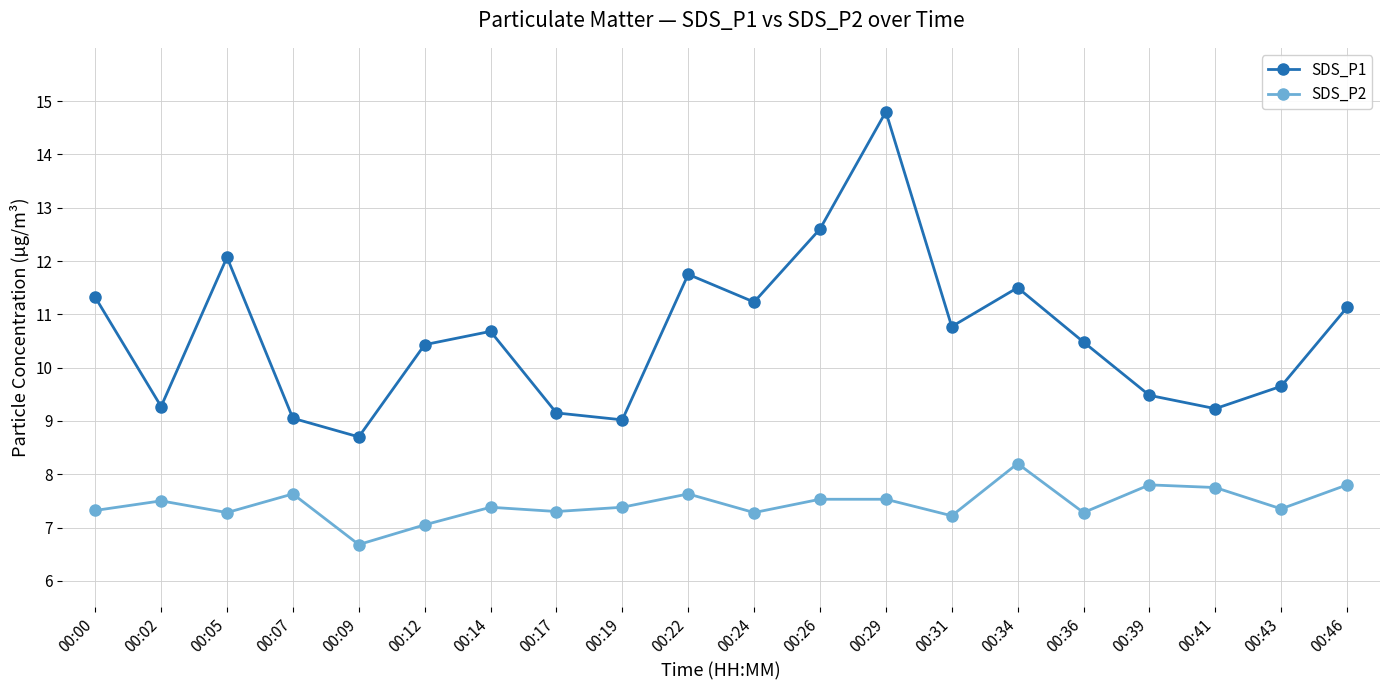

True or false: SDS_P2 has more than 0 points higher than both neighbors.

True